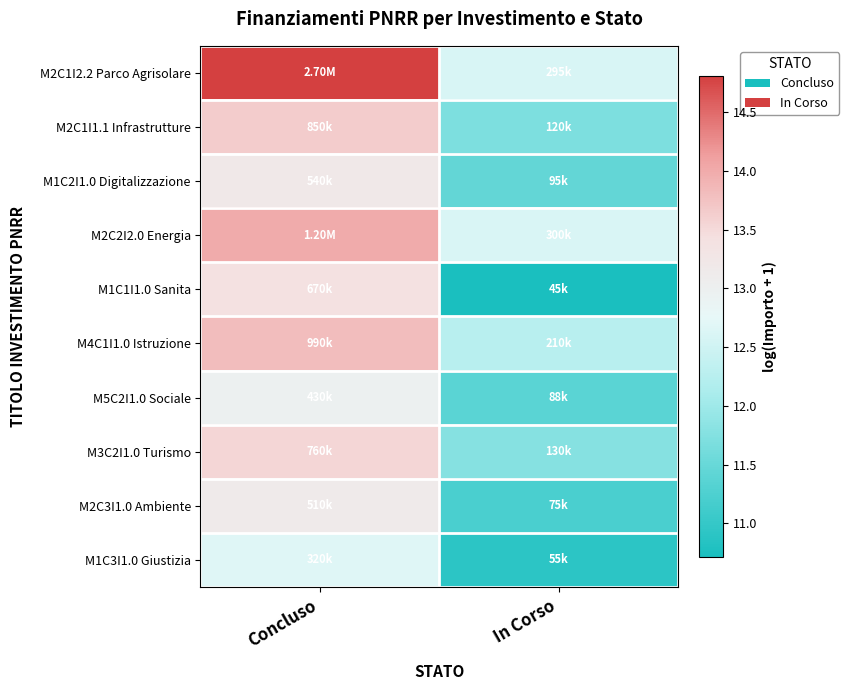

Reading left to right, list all the values displayed in this chart.

M2C1I2.2 Parco Agrisolare: Concluso=14.8	In Corso=12.6
M2C1I1.1 Infrastrutture: Concluso=13.7	In Corso=11.7
M1C2I1.0 Digitalizzazione: Concluso=13.2	In Corso=11.5
M2C2I2.0 Energia: Concluso=14.0	In Corso=12.6
M1C1I1.0 Sanita: Concluso=13.4	In Corso=10.7
M4C1I1.0 Istruzione: Concluso=13.8	In Corso=12.3
M5C2I1.0 Sociale: Concluso=13.0	In Corso=11.4
M3C2I1.0 Turismo: Concluso=13.5	In Corso=11.8
M2C3I1.0 Ambiente: Concluso=13.1	In Corso=11.2
M1C3I1.0 Giustizia: Concluso=12.7	In Corso=10.9